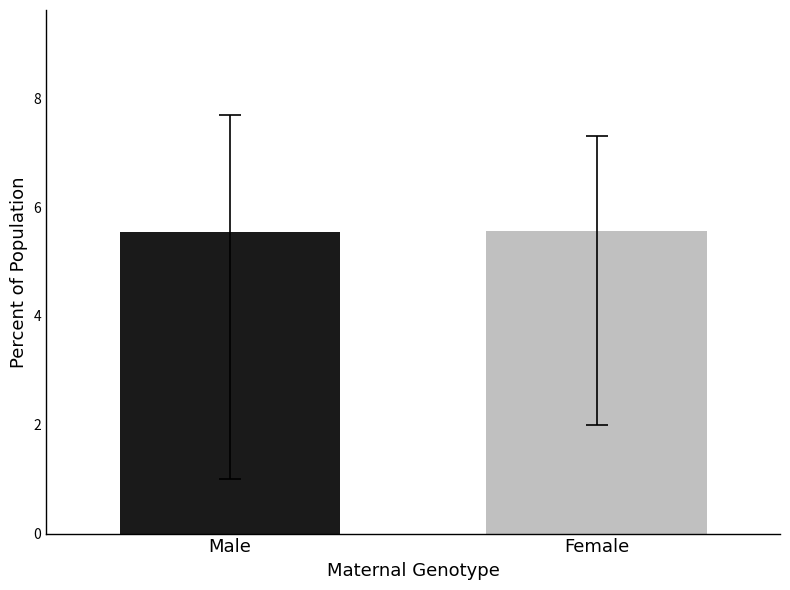

Reading left to right, what are all the values shown in this chart?

Male=5.6	Female=5.6